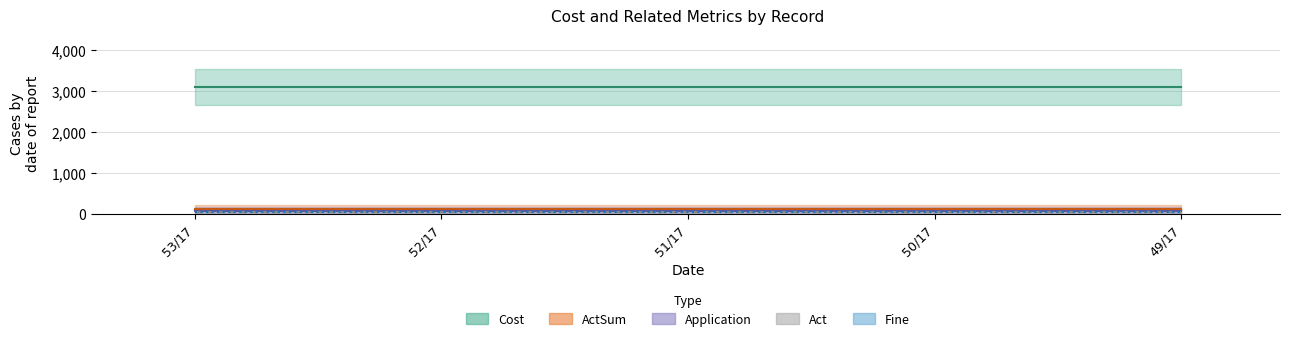

Which series changed the most between 50/17 and 49/17?

Cost